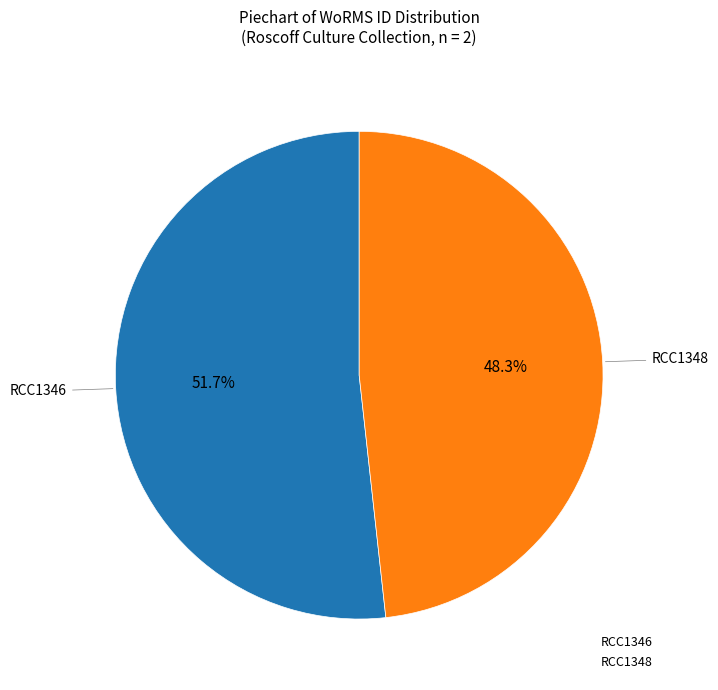

To the nearest percent, what is the difference between the RCC1348 and RCC1346 slice percentages?

3%